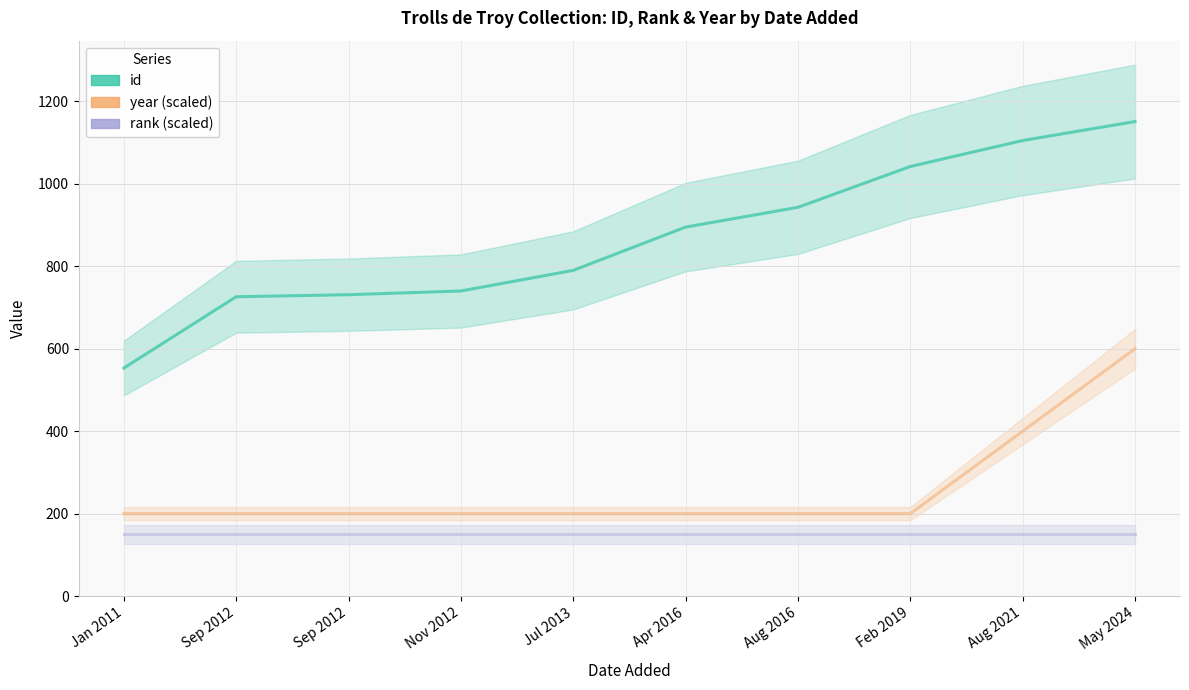

Does the chart display data point markers on the line(s)?

No